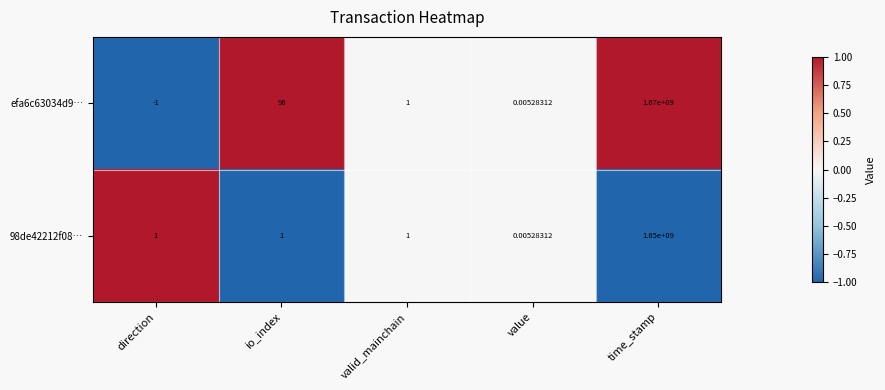

What is the greatest value displayed?

1670000000.0